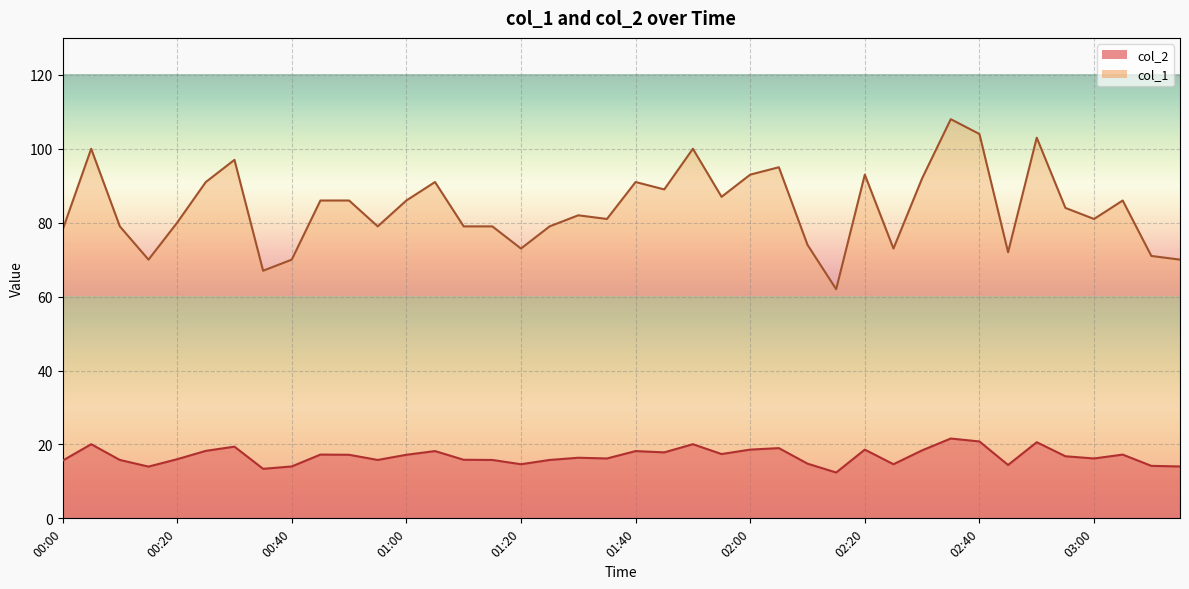

How many interior local valleys does the col_1 series have?

11